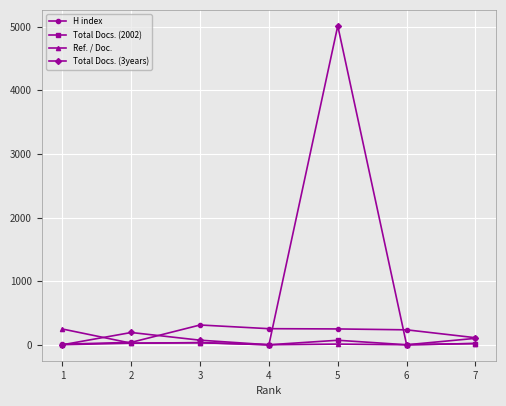

At how many categories does at least one series exceed 2937?

1